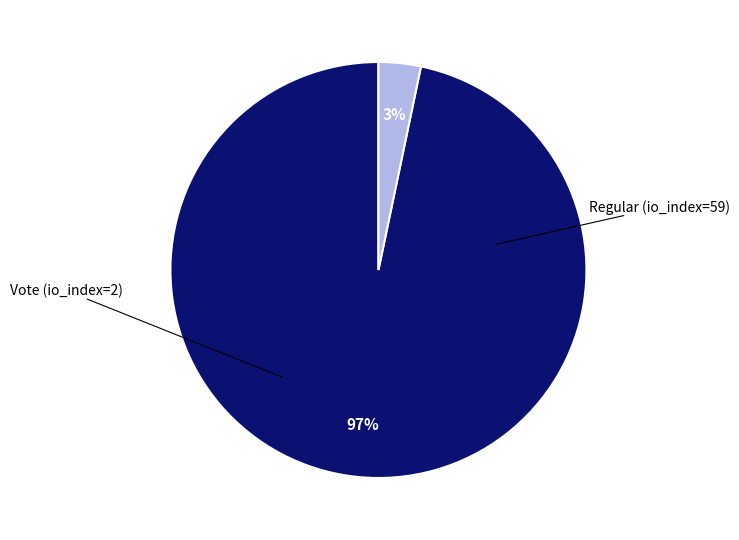

True or false: Regular (io_index=59) accounts for 99% of the total.

False